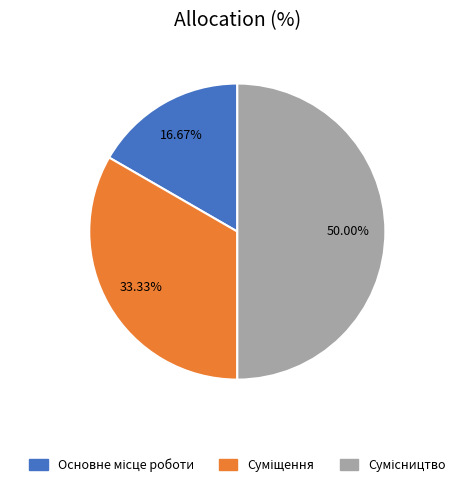

To the nearest percent, what percentage of the pie is Суміщення?

33%